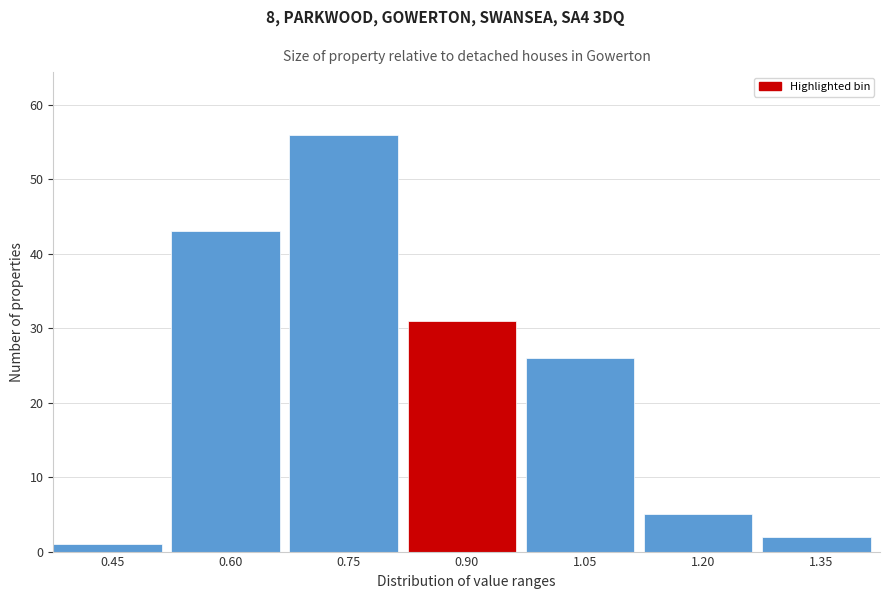

Reading left to right, what are all the values shown in this chart?

1	43	56	31	26	5	2